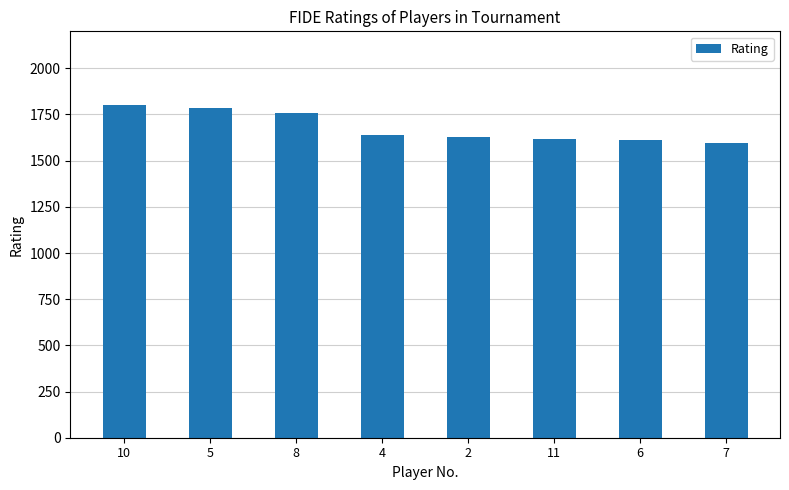

What is the greatest value displayed?

1802